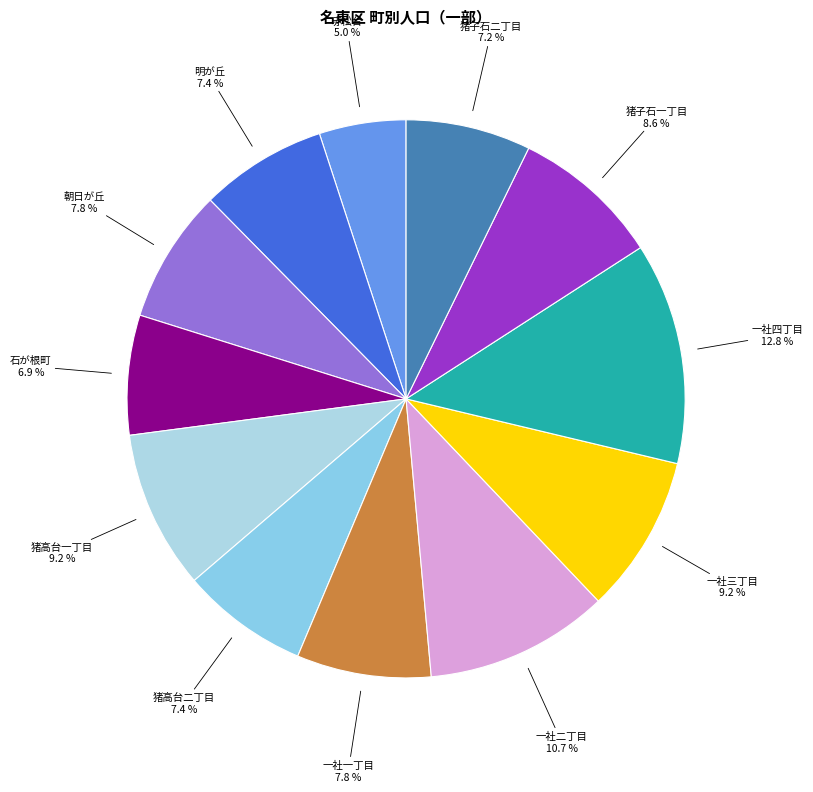

How many slices are in this pie chart?

12